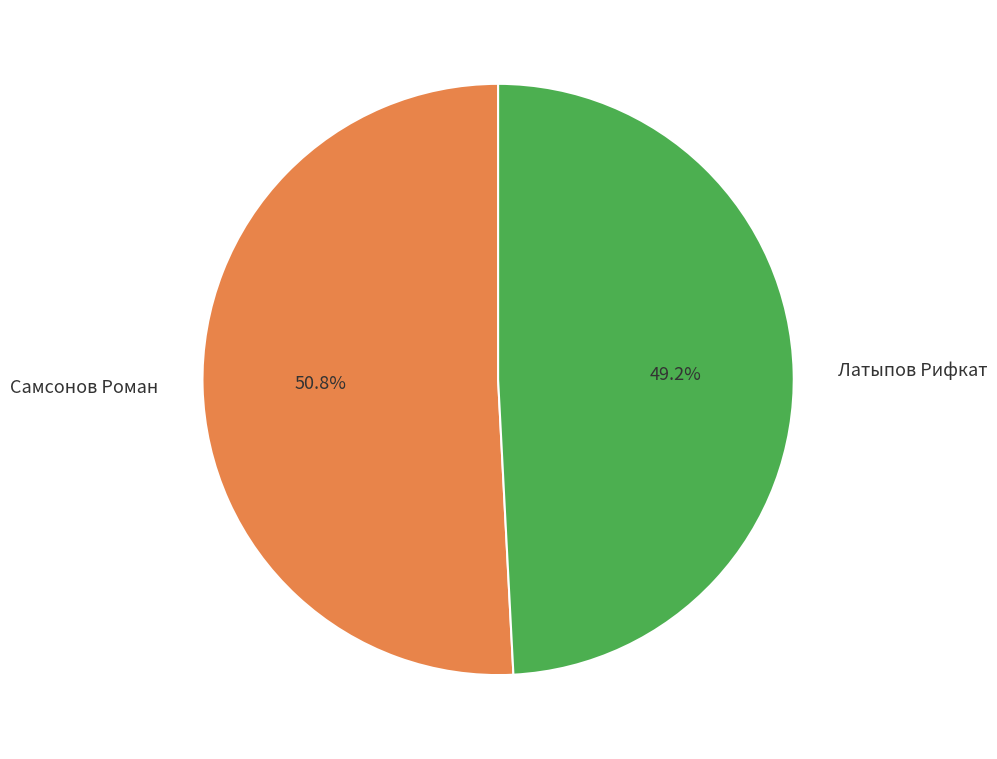

Rank the categories by value from highest to lowest.

Самсонов Роман, Латыпов Рифкат